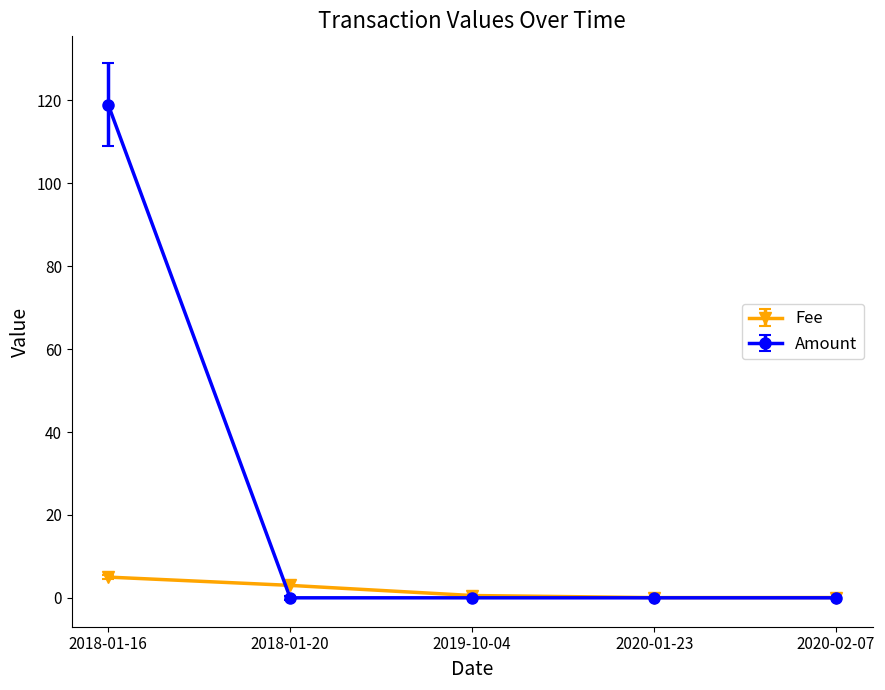

At which label does Amount reach its peak?

2018-01-16